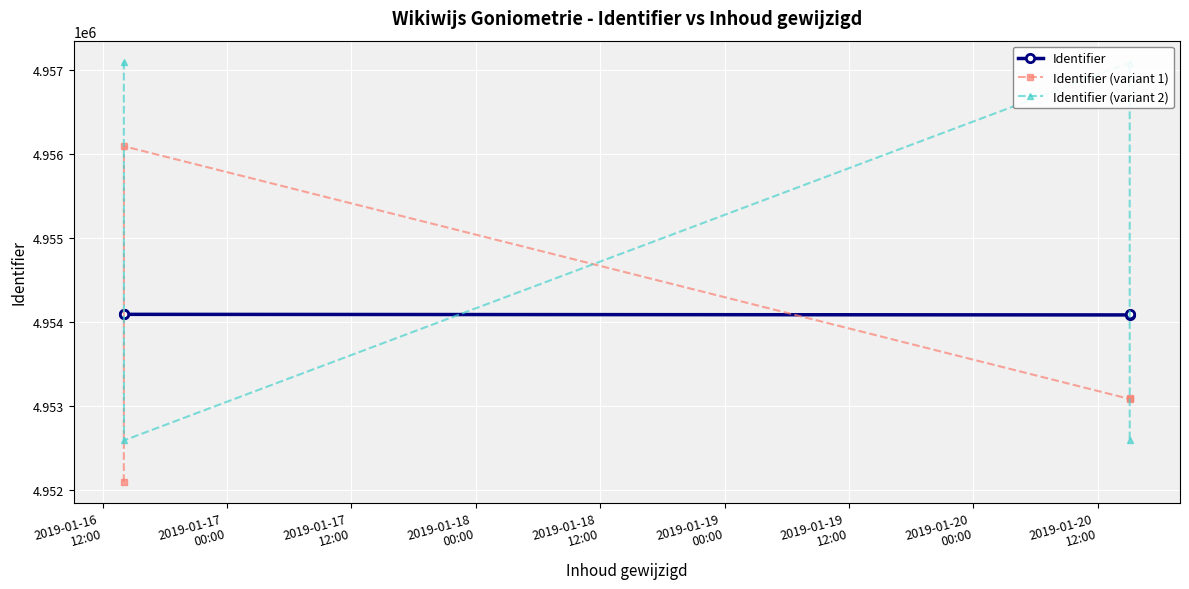

Reading left to right, transcribe all the data shown in this chart.

Identifier: 4954097	4954091	4954084	4954093
Identifier (variant 1): 4952097	4956091	4953084	4953093
Identifier (variant 2): 4957097	4952591	4957084	4952593